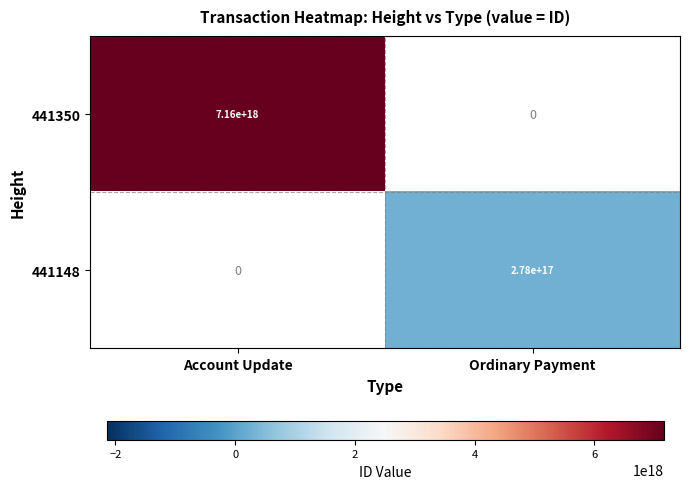

True or false: 441350 has a value of 2470260511192673792.0 at Account Update.

False